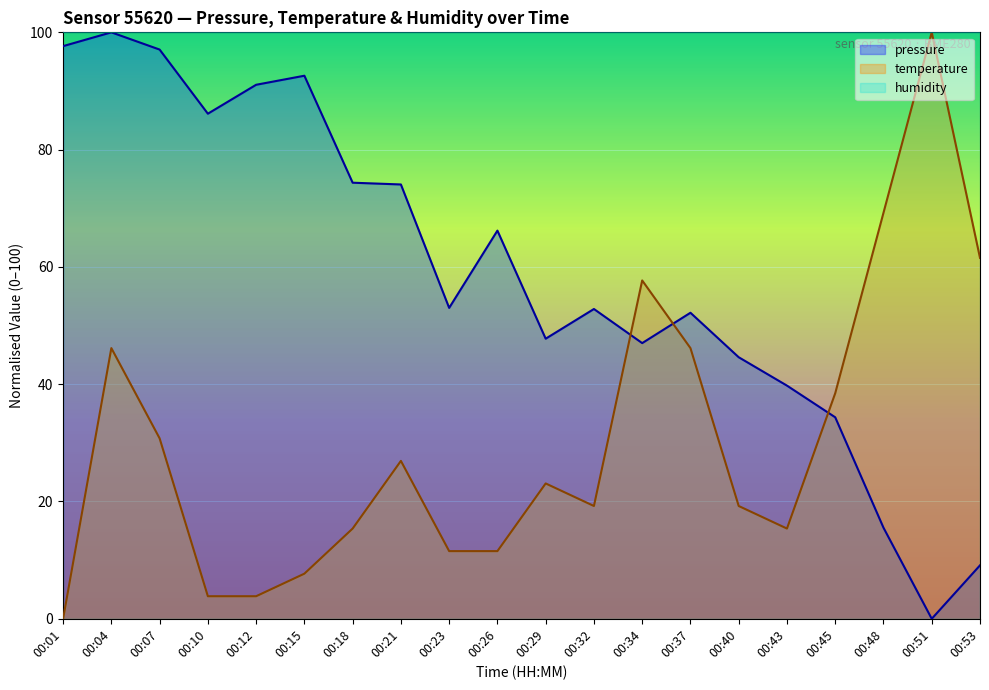

At which category is the sum across all series the highest?

00:04